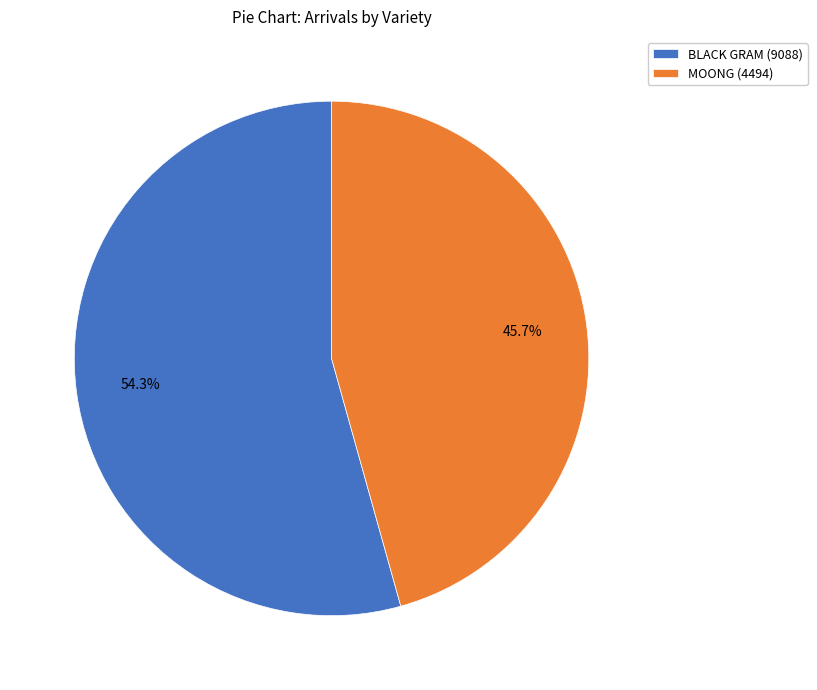

Rank the categories by value from highest to lowest.

BLACK GRAM (9088), MOONG (4494)